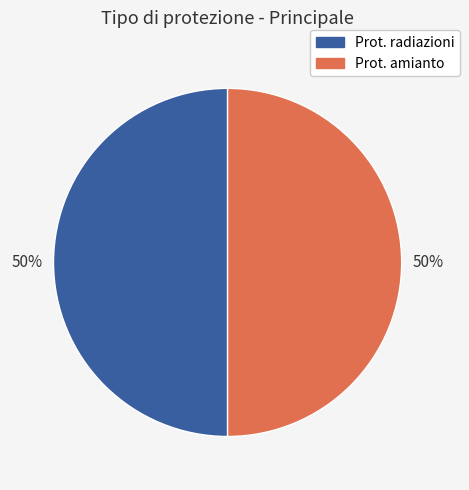

True or false: Prot. radiazioni accounts for 42% of the total.

False